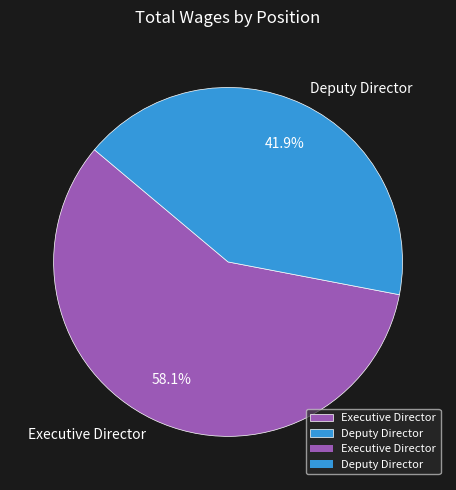

Is Executive Director the majority of the pie?

Yes